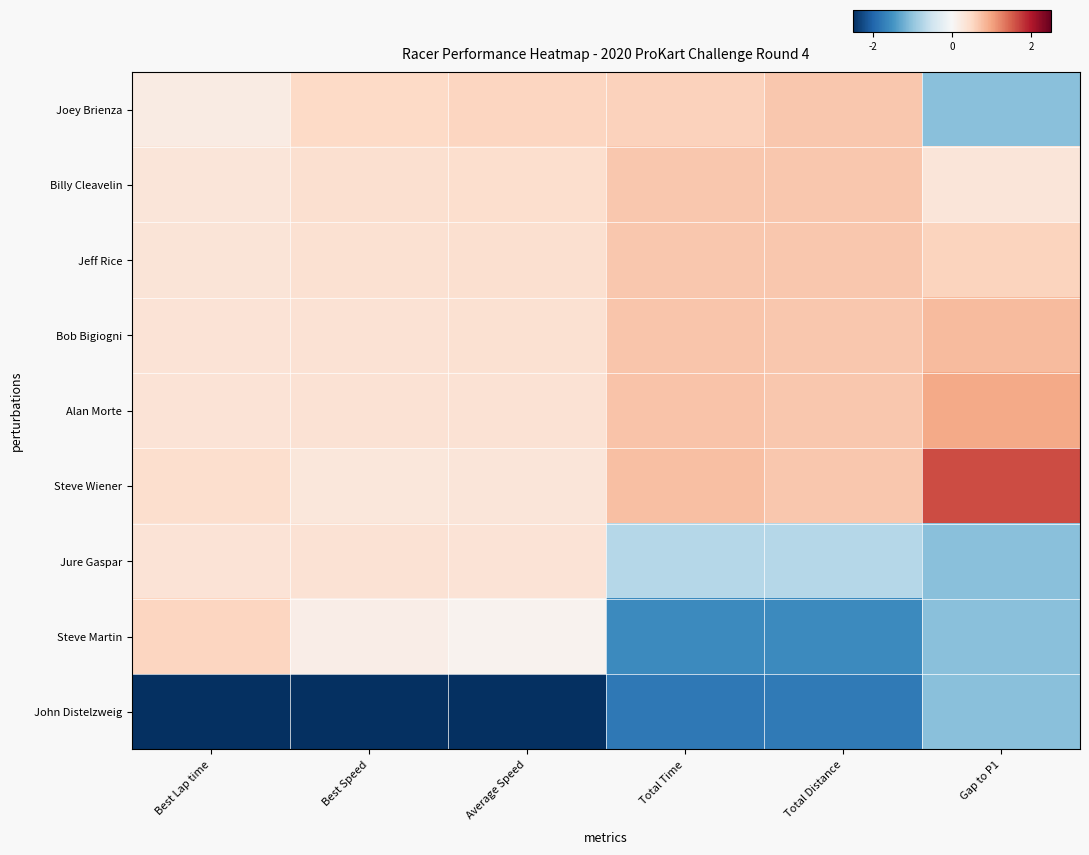

Rank the series by their maximum value, from highest to lowest.

Steve Wiener, Alan Morte, Bob Bigiogni, Jeff Rice, Joey Brienza, Billy Cleavelin, Steve Martin, Jure Gaspar, John Distelzweig